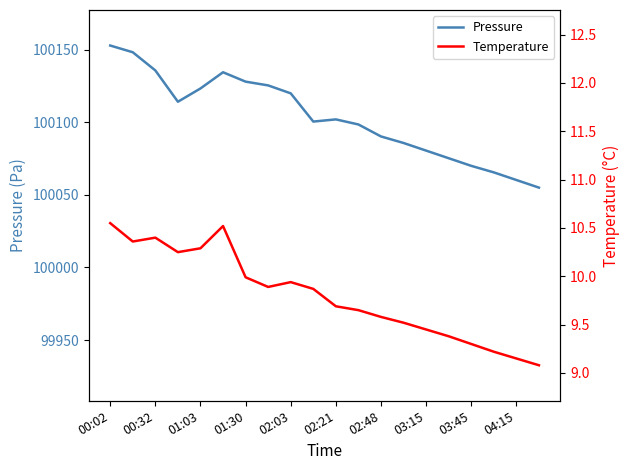

True or false: Temperature and Pressure intersect in this chart.

False